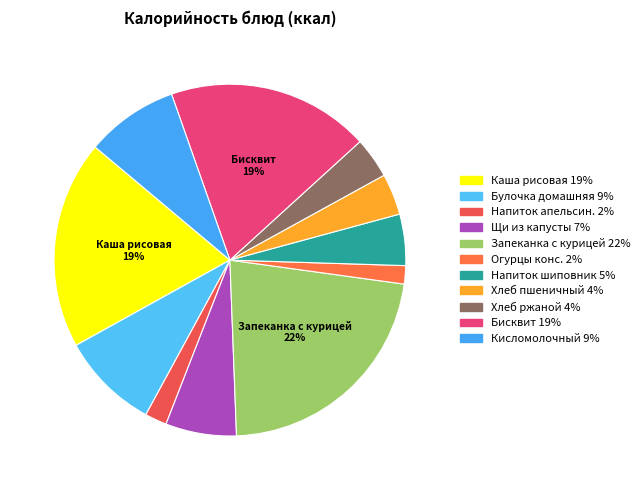

To the nearest percent, what is the average slice percentage?

9%